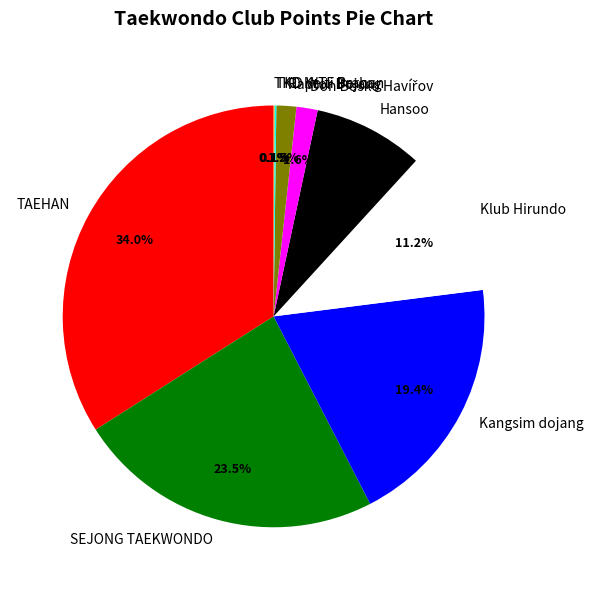

Is it true that Klub Hirundo is 20% of the pie?

False